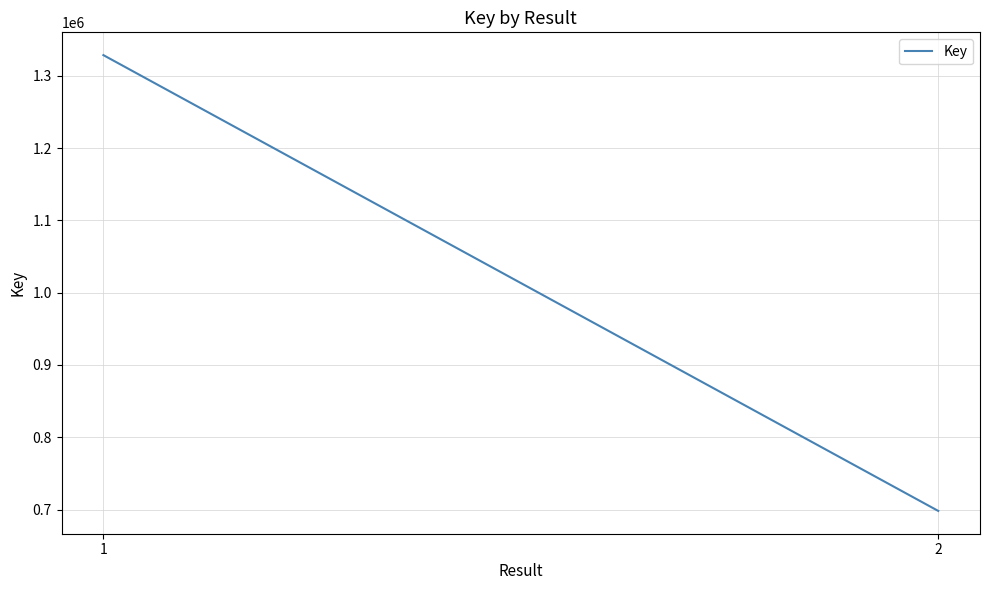

What is the maximum value shown in the chart?

1328511